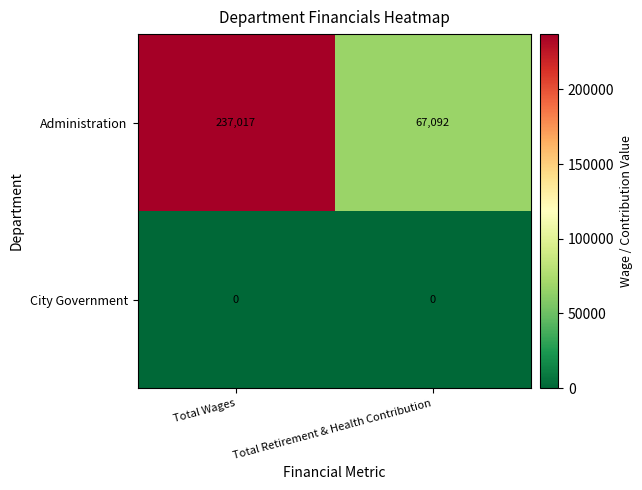

What is the total value across all series at Total Retirement & Health Contribution?

67092